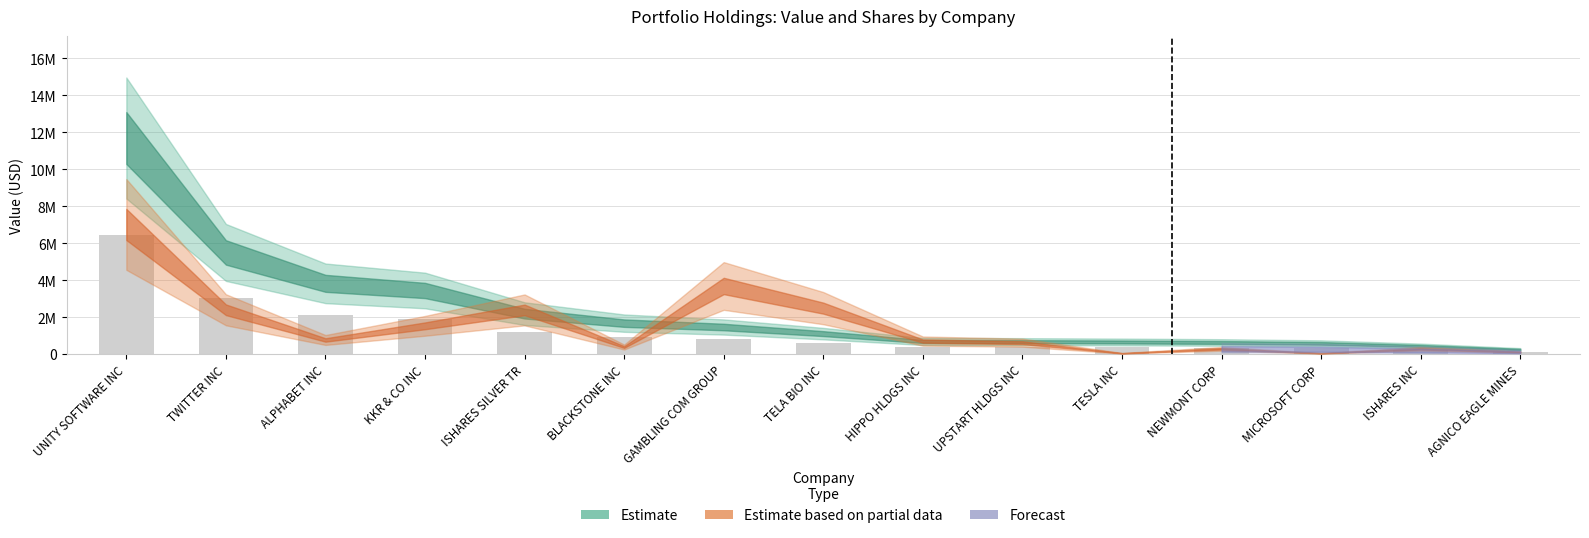

Between ISHARES SILVER TR and KKR & CO INC, which is larger?

KKR & CO INC